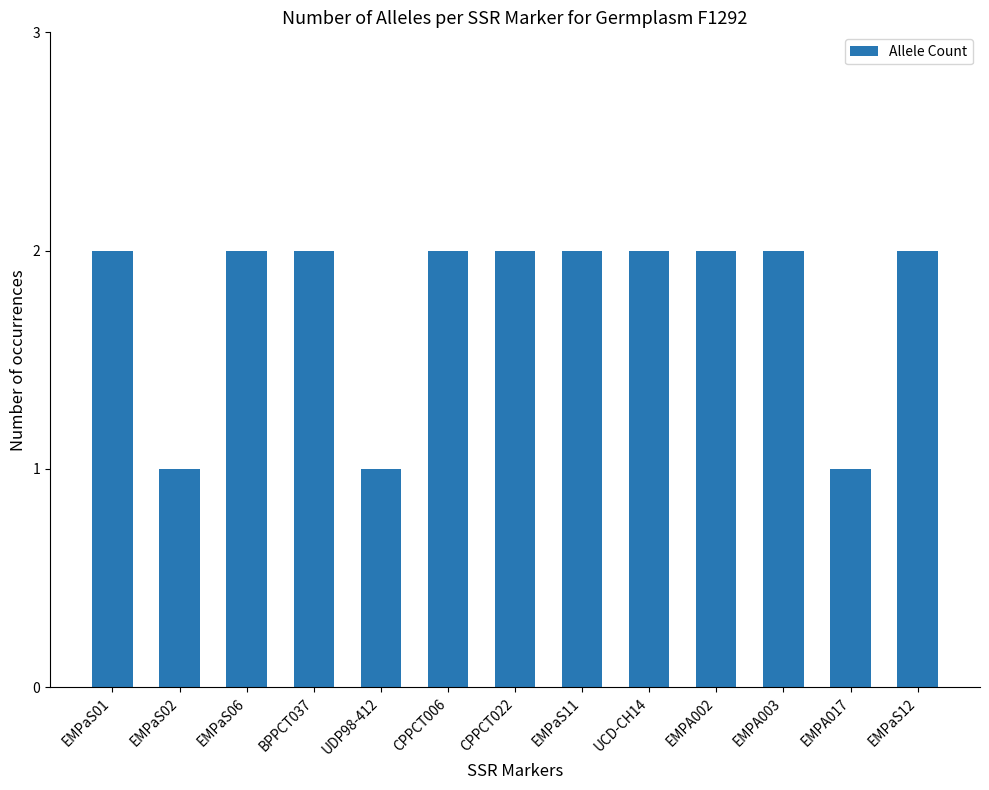

Reading left to right, extract all data points from this chart.

2	1	2	2	1	2	2	2	2	2	2	1	2